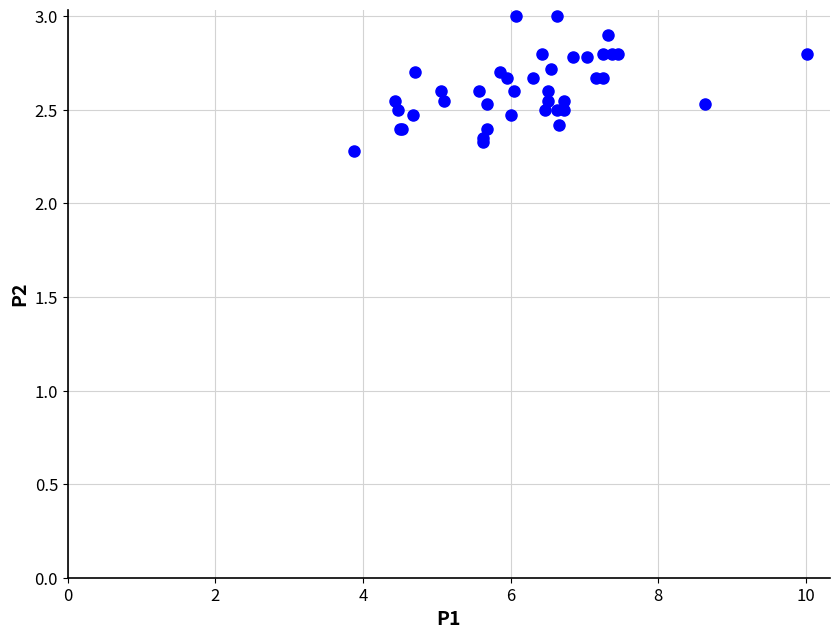

What Y value in the scatter plot is closest to 2?

2.3